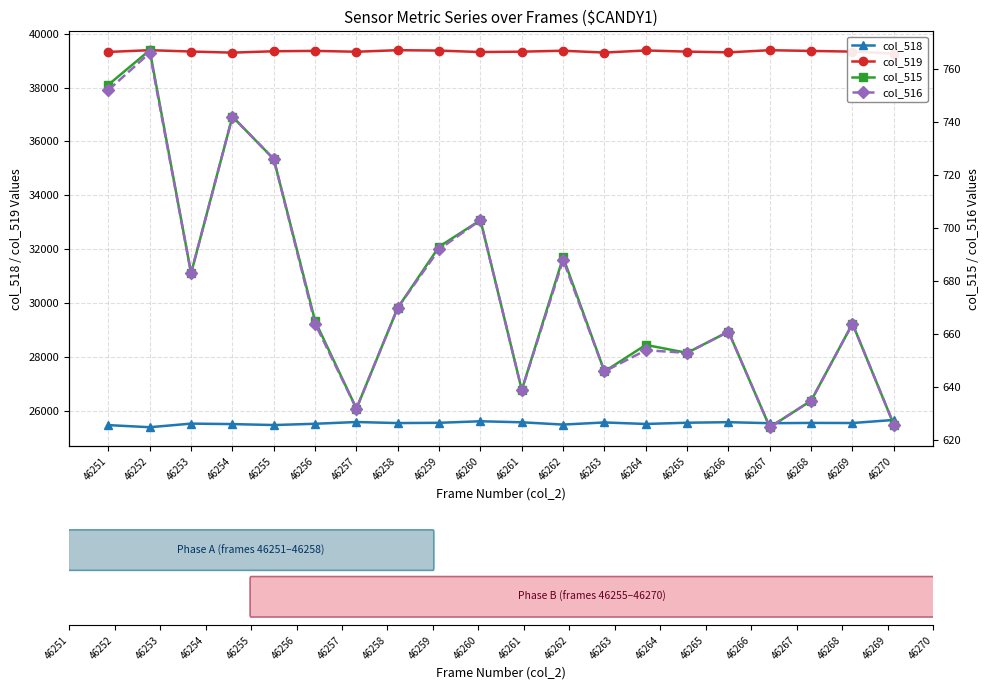

How many distinct data groups are displayed?

4